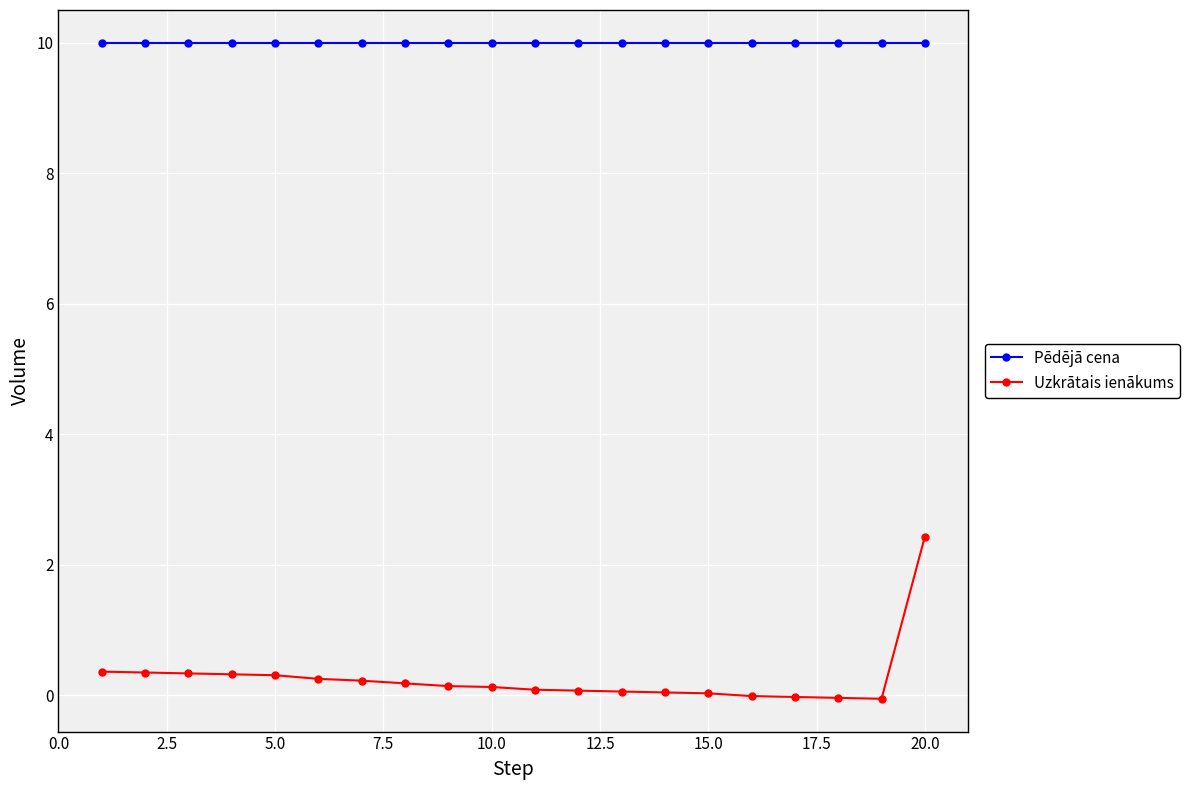

At how many categories does at least one series exceed 9?

20